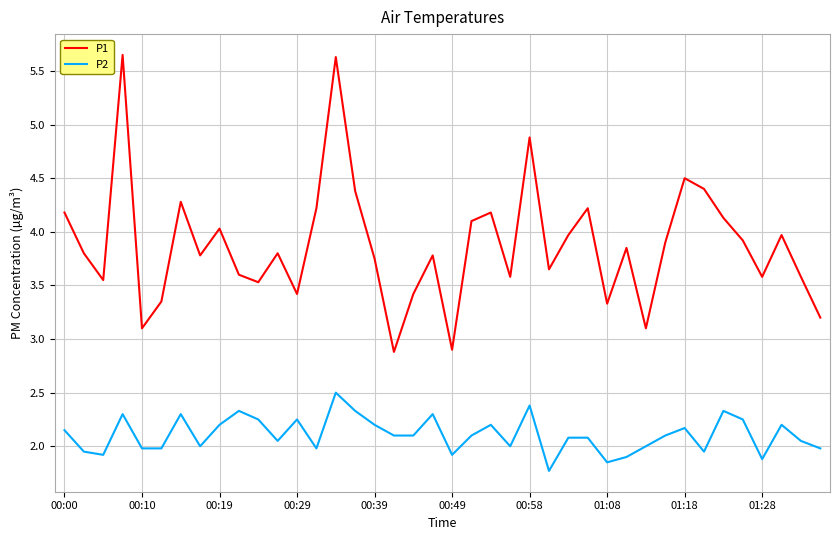

Which series has the largest total across all categories?

P1